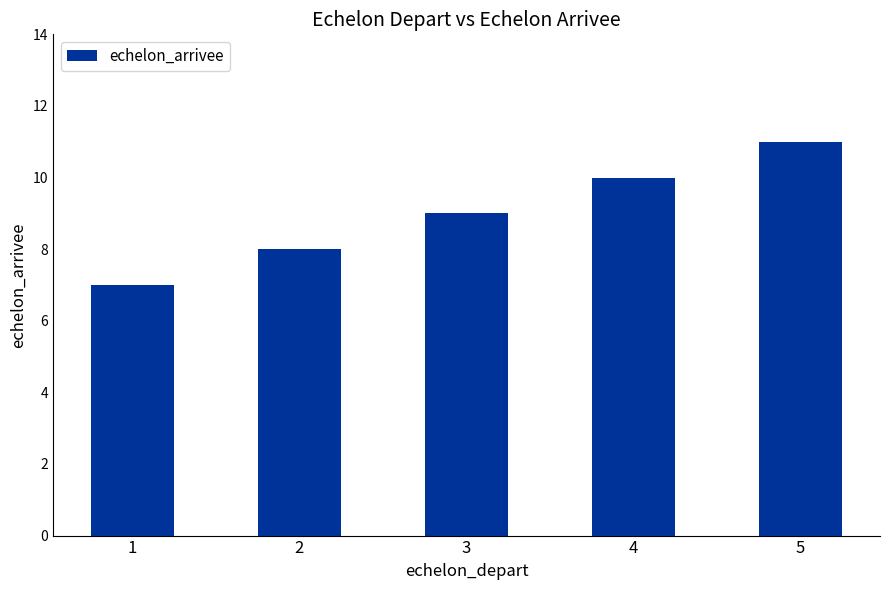

At which label is the value closest to 9?

3